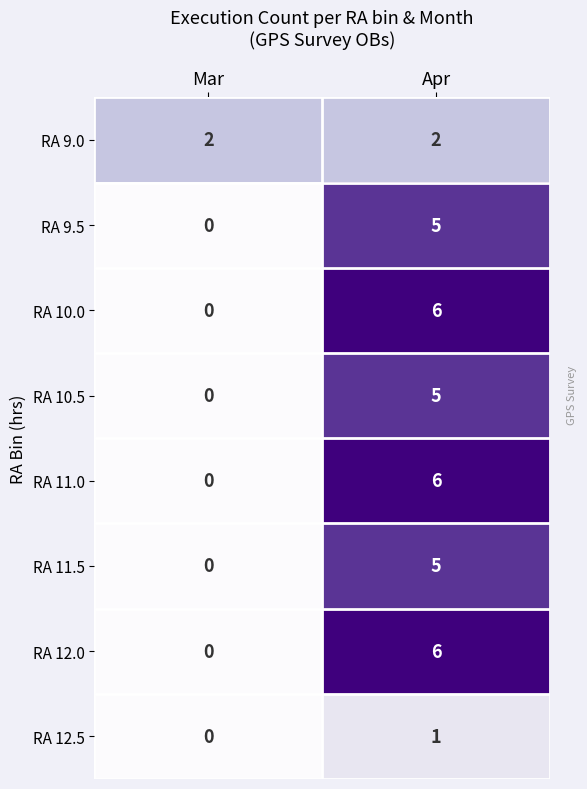

Which series has the largest range (max minus min)?

RA 10.0